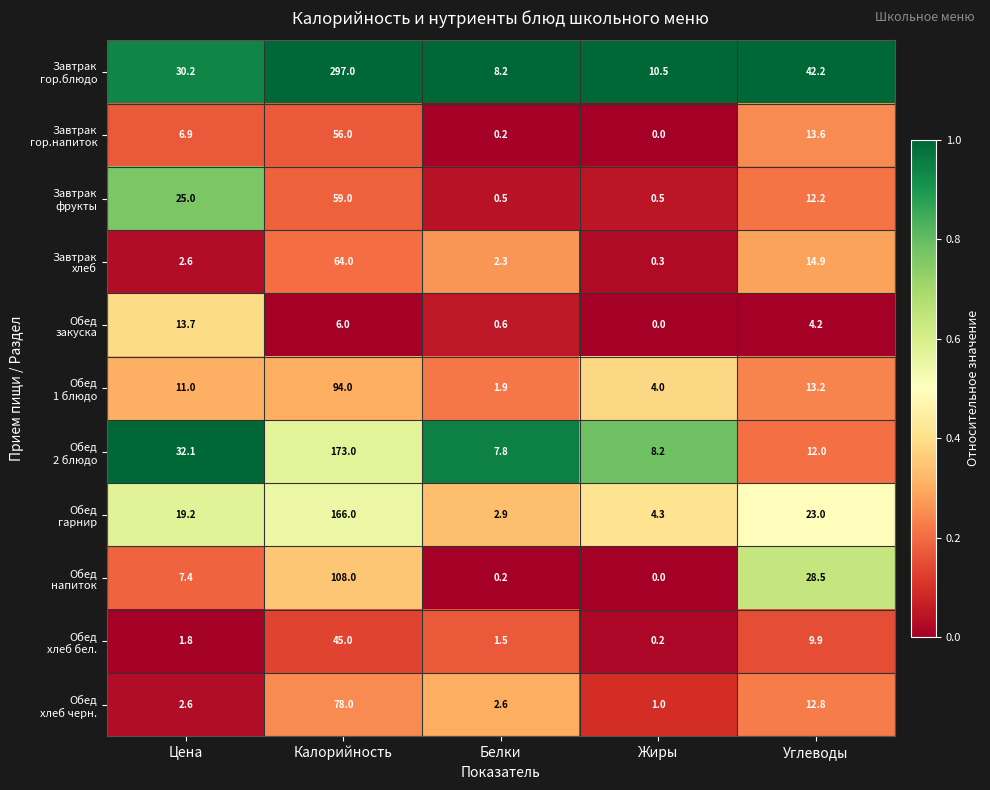

How many data points does each series have?

5